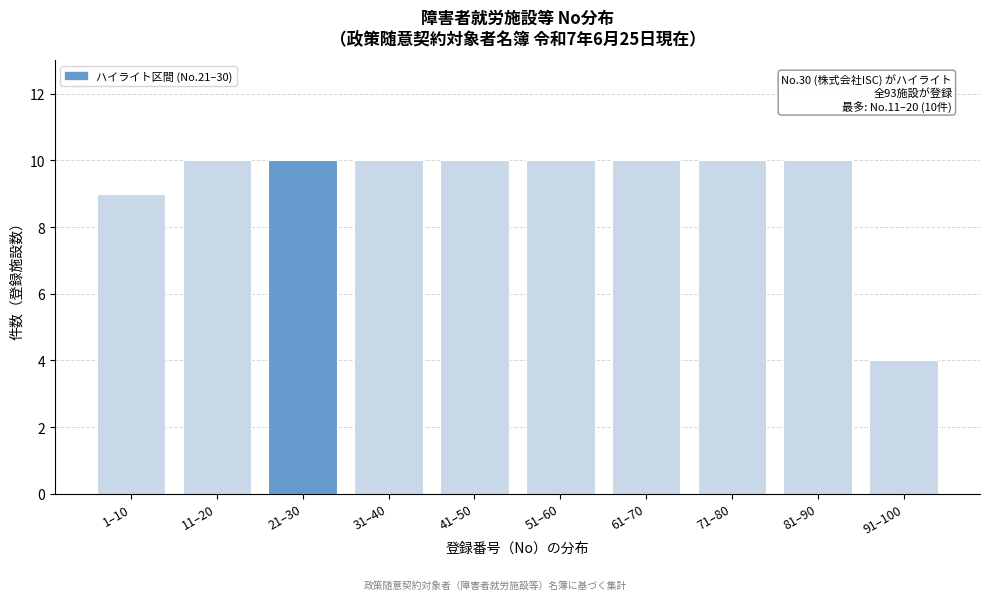

Reading left to right, list all the values displayed in this chart.

9	10	10	10	10	10	10	10	10	4